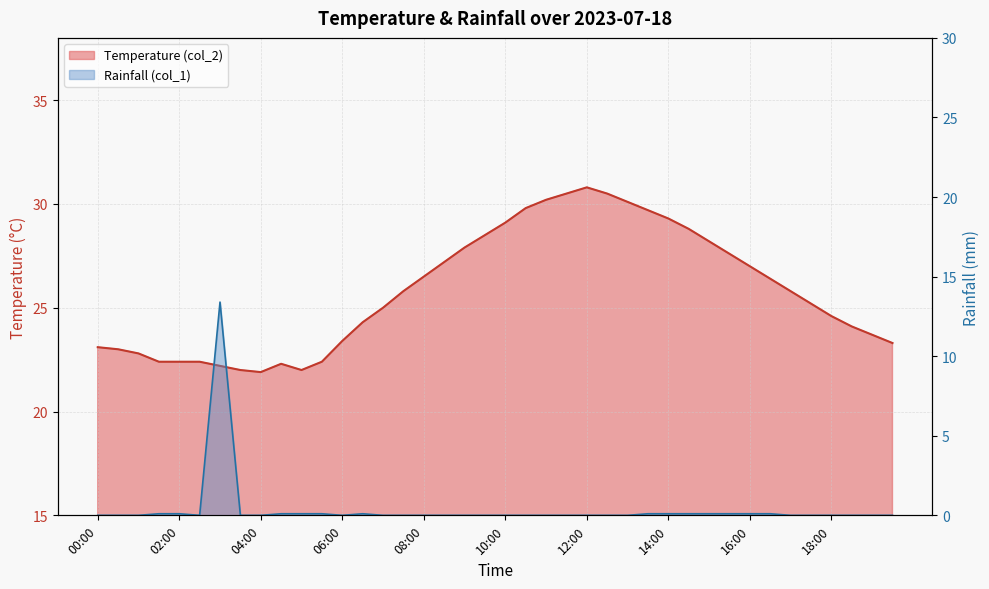

Which category has the highest value across all series?

12:00